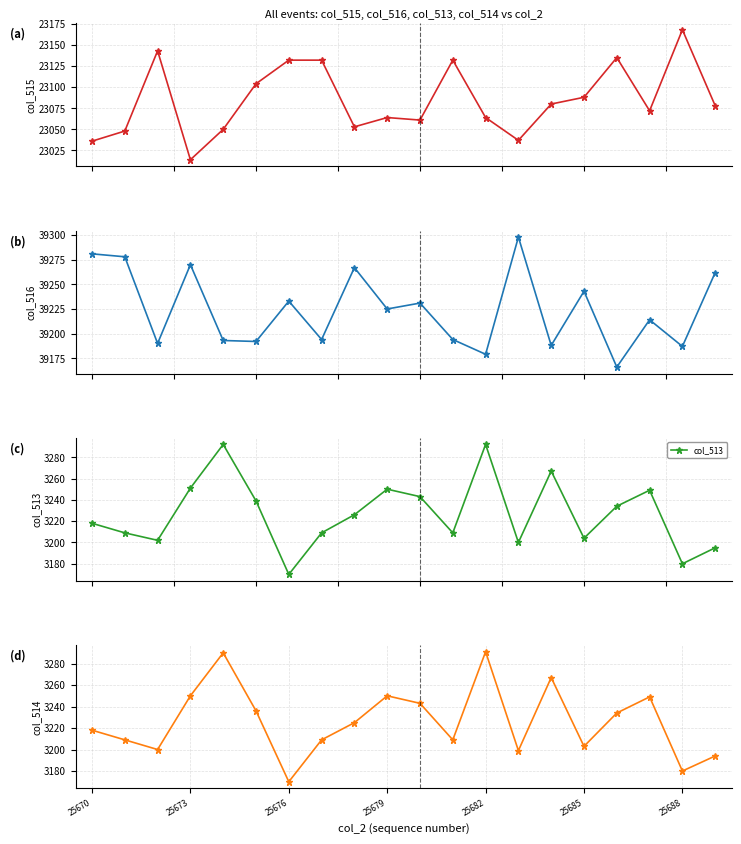

What is the greatest value displayed?

39298